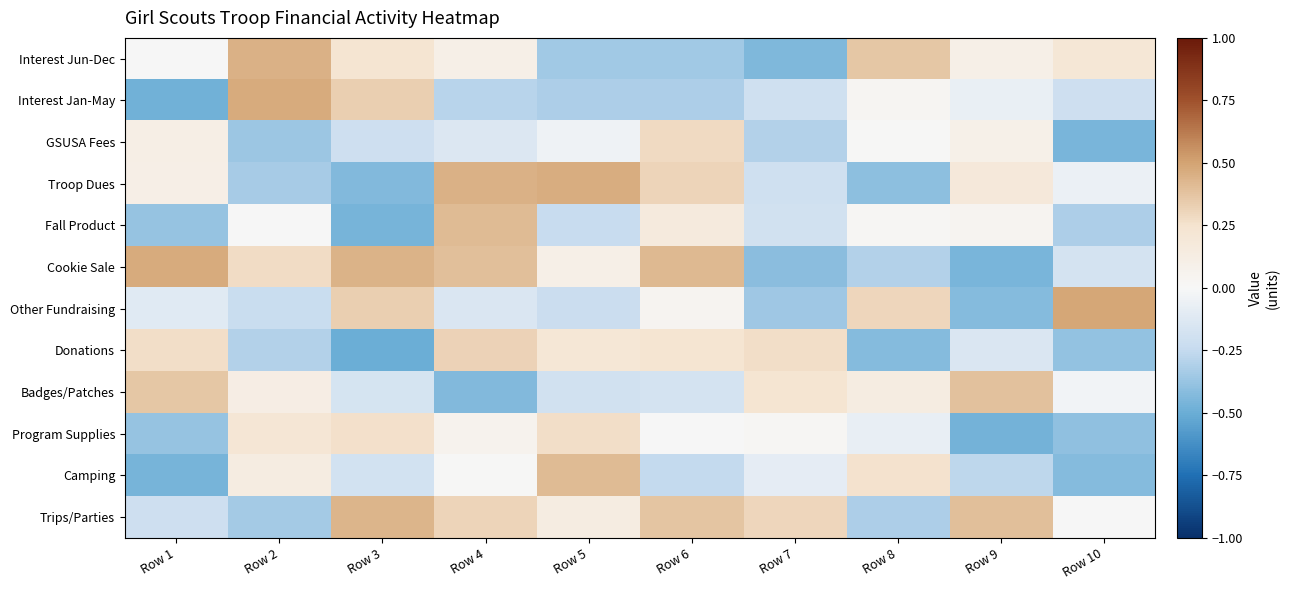

What is the minimum value shown in the chart?

-0.5